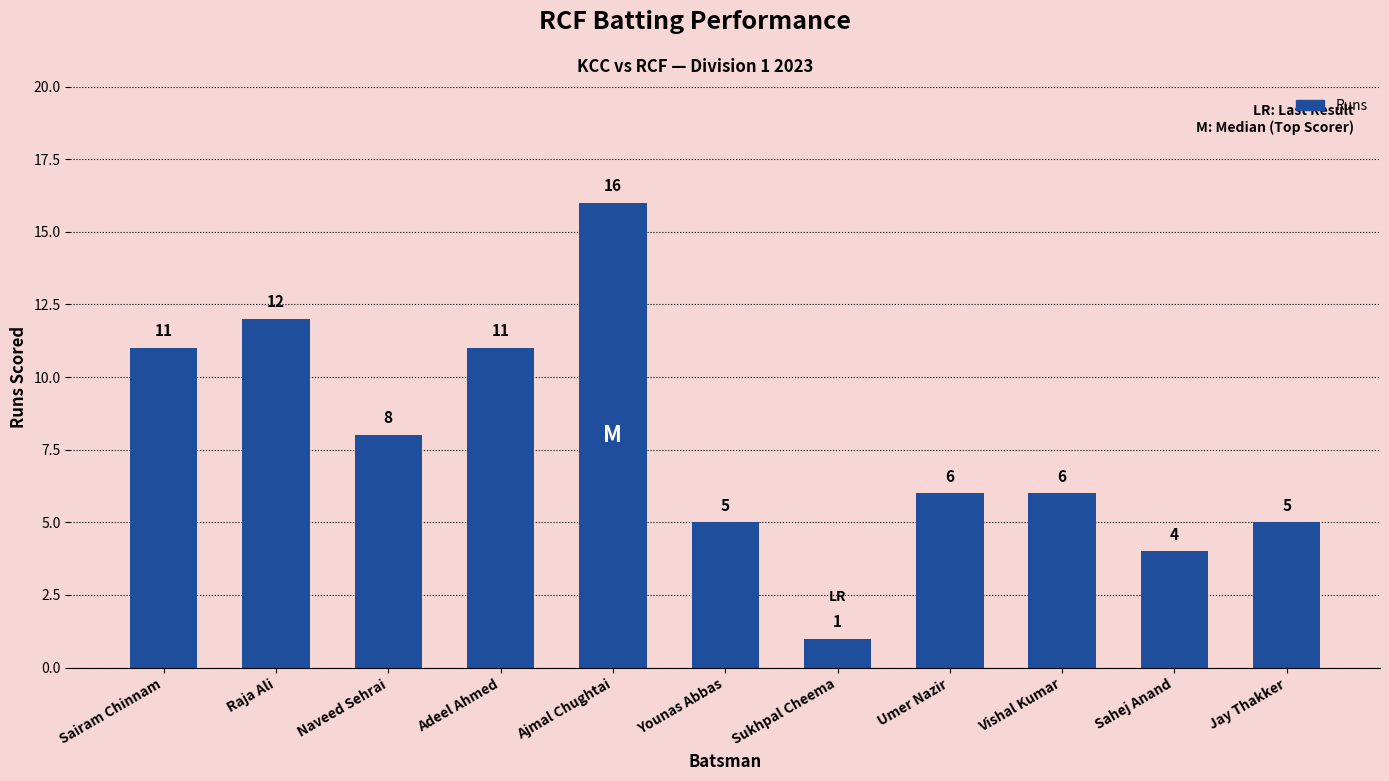

What is the ratio of the value at Adeel Ahmed to the value at Younas Abbas?

2.2